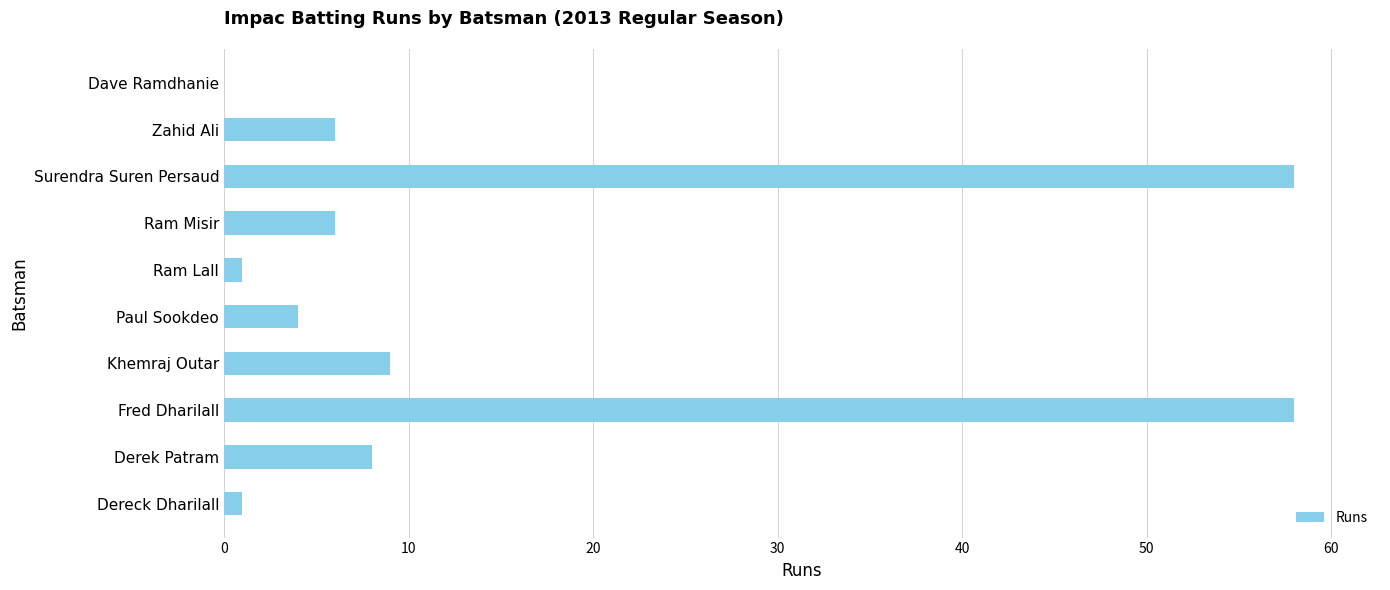

Are the bars grouped side by side (vs. stacked)?

No